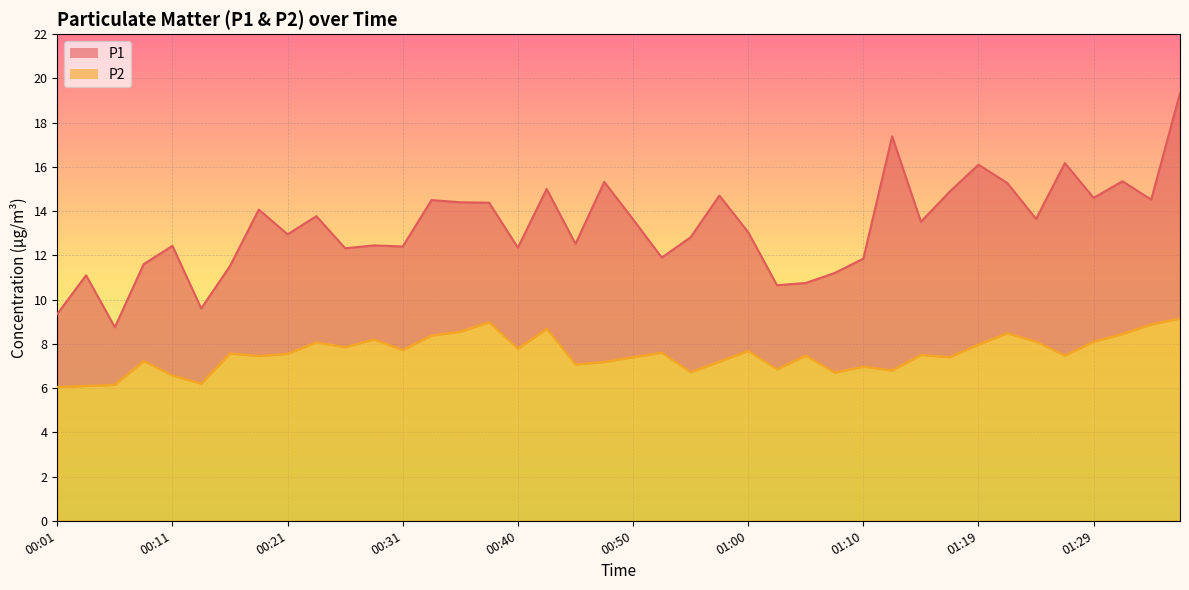

What is the highest value of the P2 series?

9.2